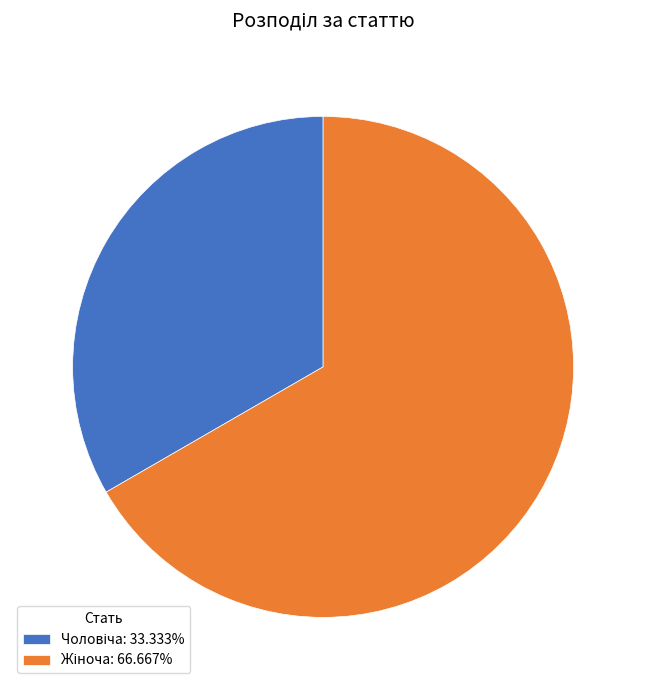

Is there a majority slice in this chart?

Yes